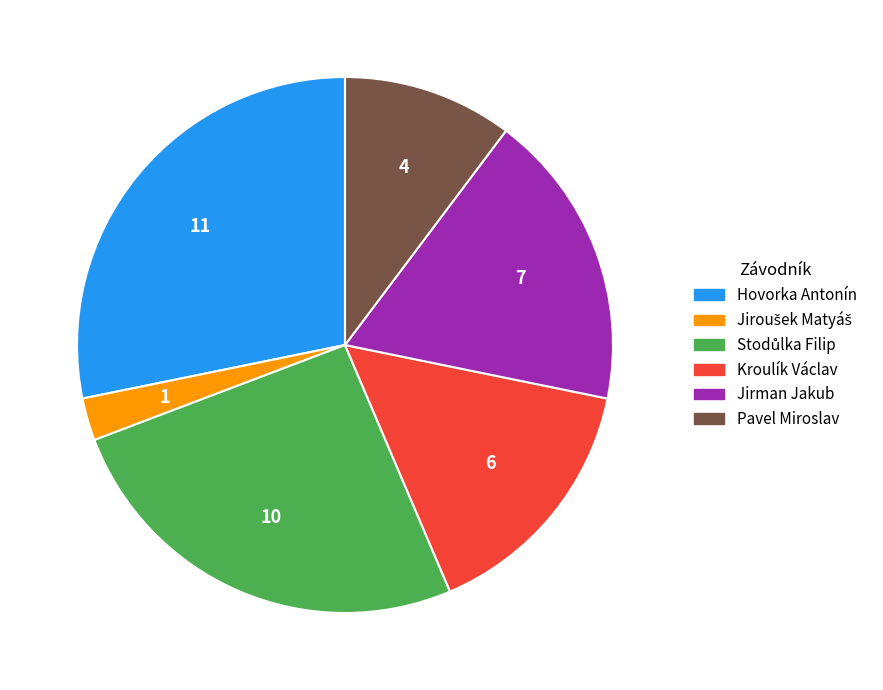

Which category has the biggest portion of the pie?

Hovorka Antonín